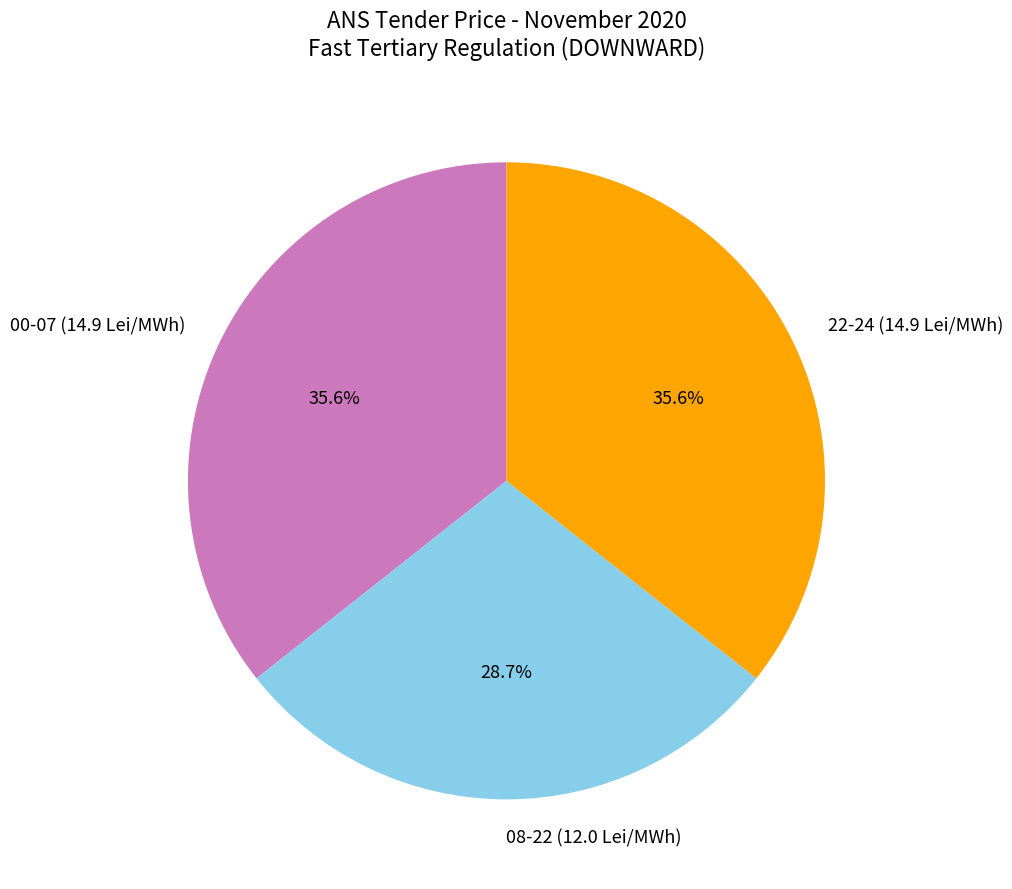

How many segments does this pie chart have?

3